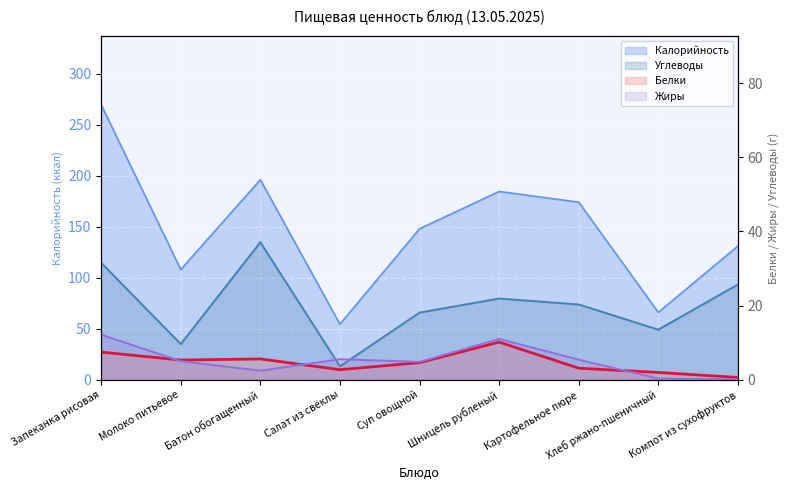

The Жиры series shows 1.0 at Суп овощной. True or false?

False